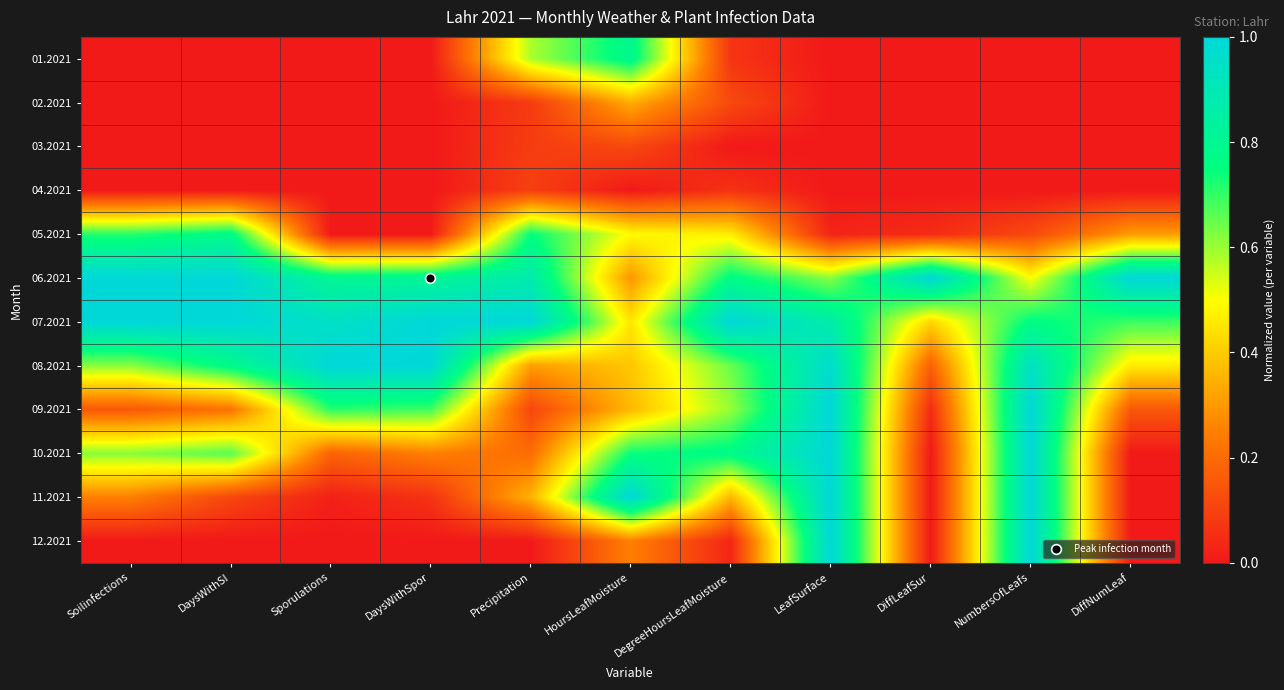

Reading left to right, extract all data points from this chart.

01.2021: Soilinfections=0.0	DaysWithSI=0.0	Sporulations=0.0	DaysWithSpor=0.0	Precipitation=0.6	HoursLeafMoisture=0.8	DegreeHoursLeafMoisture=0.1	LeafSurface=0.0	DiffLeafSur=0.0	NumbersOfLeafs=0.0	DiffNumLeaf=0.0
02.2021: Soilinfections=0.0	DaysWithSI=0.0	Sporulations=0.0	DaysWithSpor=0.0	Precipitation=0.1	HoursLeafMoisture=0.3	DegreeHoursLeafMoisture=0.1	LeafSurface=0.0	DiffLeafSur=0.0	NumbersOfLeafs=0.0	DiffNumLeaf=0.0
03.2021: Soilinfections=0.0	DaysWithSI=0.0	Sporulations=0.0	DaysWithSpor=0.0	Precipitation=0.1	HoursLeafMoisture=0.1	DegreeHoursLeafMoisture=0.0	LeafSurface=0.0	DiffLeafSur=0.0	NumbersOfLeafs=0.0	DiffNumLeaf=0.0
04.2021: Soilinfections=0.0	DaysWithSI=0.0	Sporulations=0.0	DaysWithSpor=0.0	Precipitation=0.1	HoursLeafMoisture=0.0	DegreeHoursLeafMoisture=0.1	LeafSurface=0.0	DiffLeafSur=0.0	NumbersOfLeafs=0.0	DiffNumLeaf=0.0
05.2021: Soilinfections=0.7	DaysWithSI=0.8	Sporulations=0.0	DaysWithSpor=0.0	Precipitation=0.8	HoursLeafMoisture=0.5	DegreeHoursLeafMoisture=0.5	LeafSurface=0.0	DiffLeafSur=0.0	NumbersOfLeafs=0.1	DiffNumLeaf=0.3
06.2021: Soilinfections=1.0	DaysWithSI=1.0	Sporulations=0.8	DaysWithSpor=0.8	Precipitation=0.9	HoursLeafMoisture=0.3	DegreeHoursLeafMoisture=0.8	LeafSurface=0.6	DiffLeafSur=1.0	NumbersOfLeafs=0.5	DiffNumLeaf=1.0
07.2021: Soilinfections=1.0	DaysWithSI=1.0	Sporulations=0.9	DaysWithSpor=1.0	Precipitation=1.0	HoursLeafMoisture=0.5	DegreeHoursLeafMoisture=1.0	LeafSurface=0.9	DiffLeafSur=0.4	NumbersOfLeafs=0.8	DiffNumLeaf=0.7
08.2021: Soilinfections=0.6	DaysWithSI=0.8	Sporulations=1.0	DaysWithSpor=1.0	Precipitation=0.3	HoursLeafMoisture=0.4	DegreeHoursLeafMoisture=0.6	LeafSurface=1.0	DiffLeafSur=0.2	NumbersOfLeafs=0.9	DiffNumLeaf=0.5
09.2021: Soilinfections=0.2	DaysWithSI=0.2	Sporulations=0.7	DaysWithSpor=0.7	Precipitation=0.1	HoursLeafMoisture=0.4	DegreeHoursLeafMoisture=0.6	LeafSurface=1.0	DiffLeafSur=0.0	NumbersOfLeafs=1.0	DiffNumLeaf=0.2
10.2021: Soilinfections=0.6	DaysWithSI=0.7	Sporulations=0.2	DaysWithSpor=0.2	Precipitation=0.2	HoursLeafMoisture=0.7	DegreeHoursLeafMoisture=0.8	LeafSurface=1.0	DiffLeafSur=0.0	NumbersOfLeafs=1.0	DiffNumLeaf=0.0
11.2021: Soilinfections=0.2	DaysWithSI=0.1	Sporulations=0.0	DaysWithSpor=0.1	Precipitation=0.4	HoursLeafMoisture=1.0	DegreeHoursLeafMoisture=0.4	LeafSurface=1.0	DiffLeafSur=0.0	NumbersOfLeafs=1.0	DiffNumLeaf=0.0
12.2021: Soilinfections=0.0	DaysWithSI=0.0	Sporulations=0.0	DaysWithSpor=0.0	Precipitation=0.0	HoursLeafMoisture=0.3	DegreeHoursLeafMoisture=0.0	LeafSurface=1.0	DiffLeafSur=0.0	NumbersOfLeafs=1.0	DiffNumLeaf=0.0